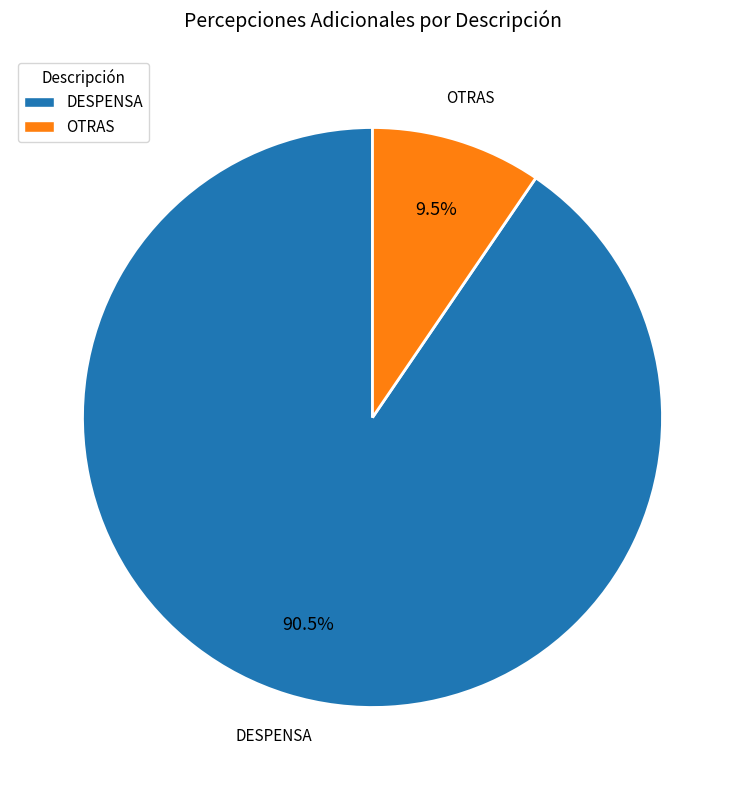

What percentage is NOT represented by OTRAS?

90.5%